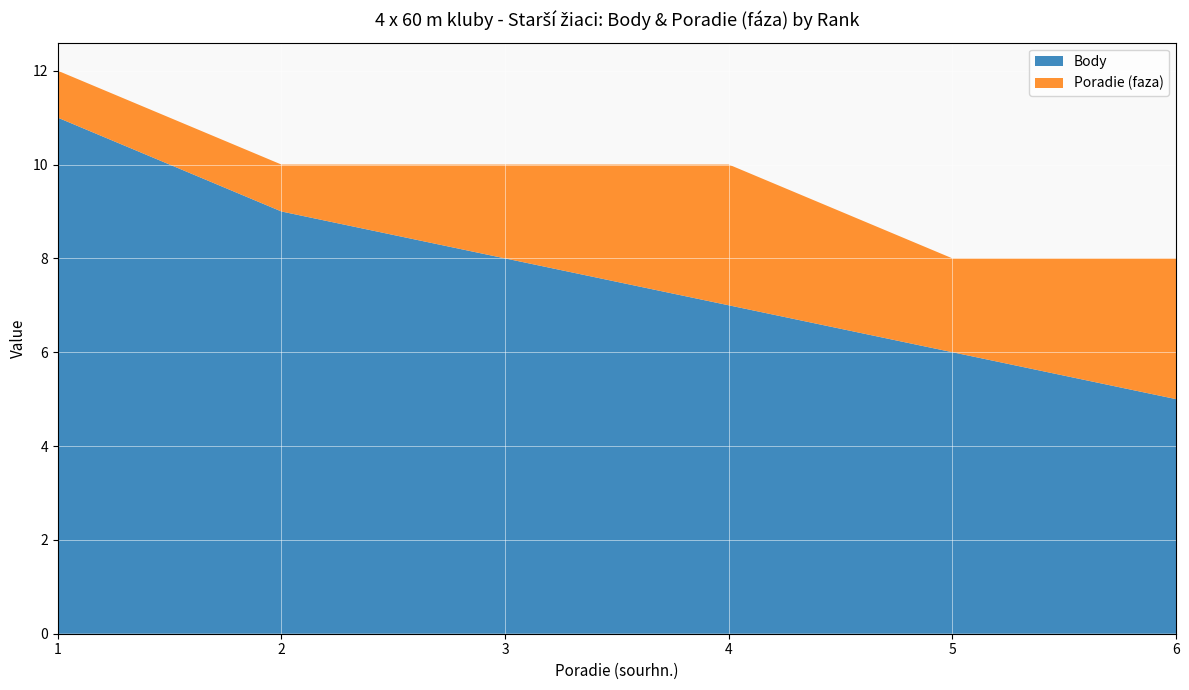

Reading right to left, extract all data points from this chart.

Body: 5	6	7	8	9	11
Poradie (faza): 3	2	3	2	1	1